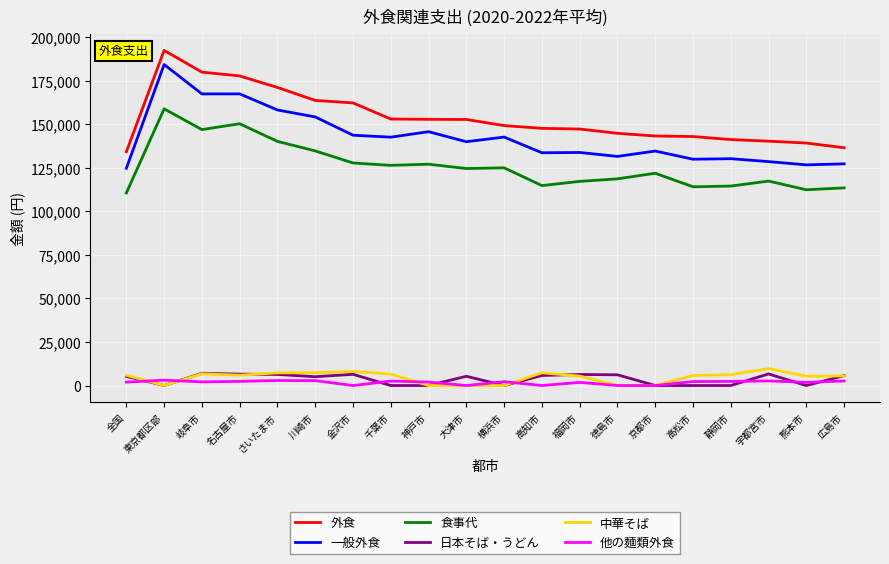

Is it true that 中華そば equals 5359 at 熊本市?

True